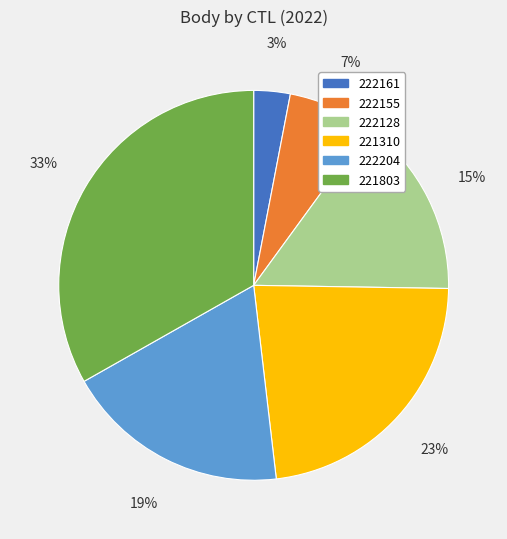

To the nearest percent, what is the combined percentage of 222204 and 221803?

52%